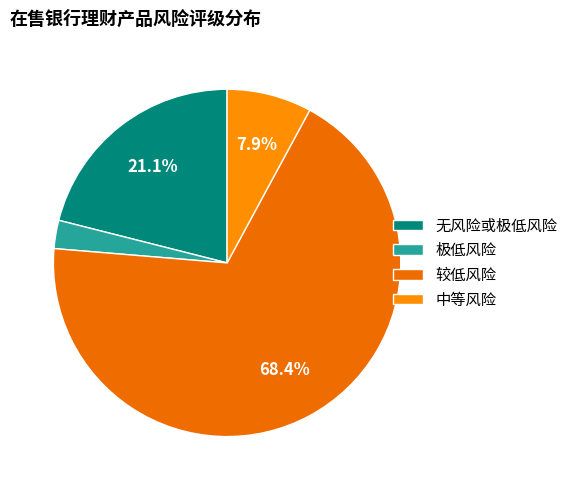

How many segments does this pie chart have?

4